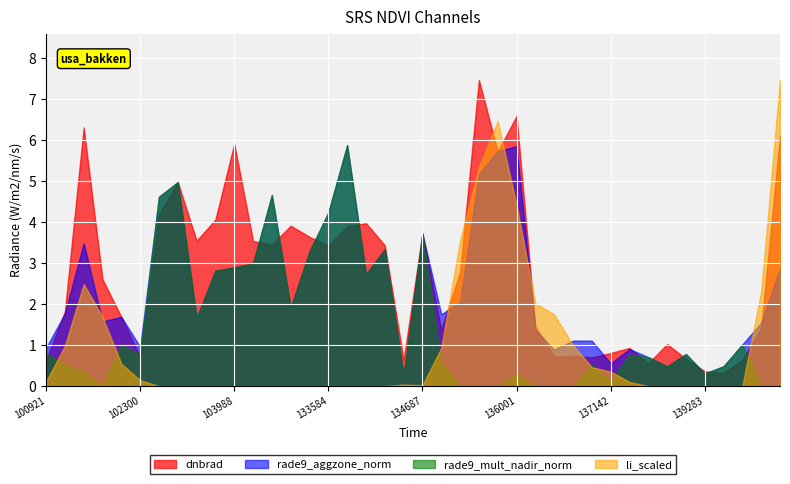

What is the greatest value displayed?

7.5